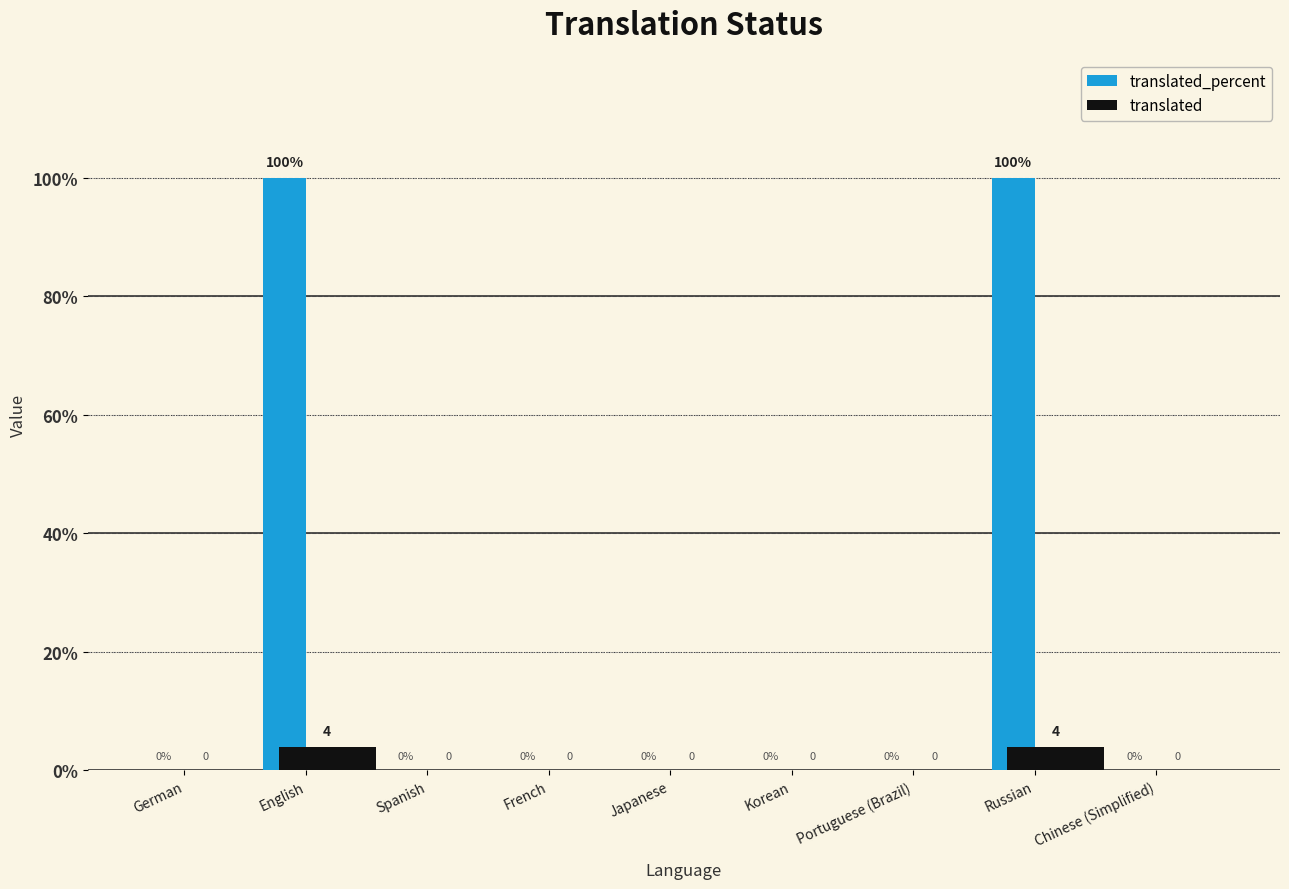

How many data points in translated are above 0?

2